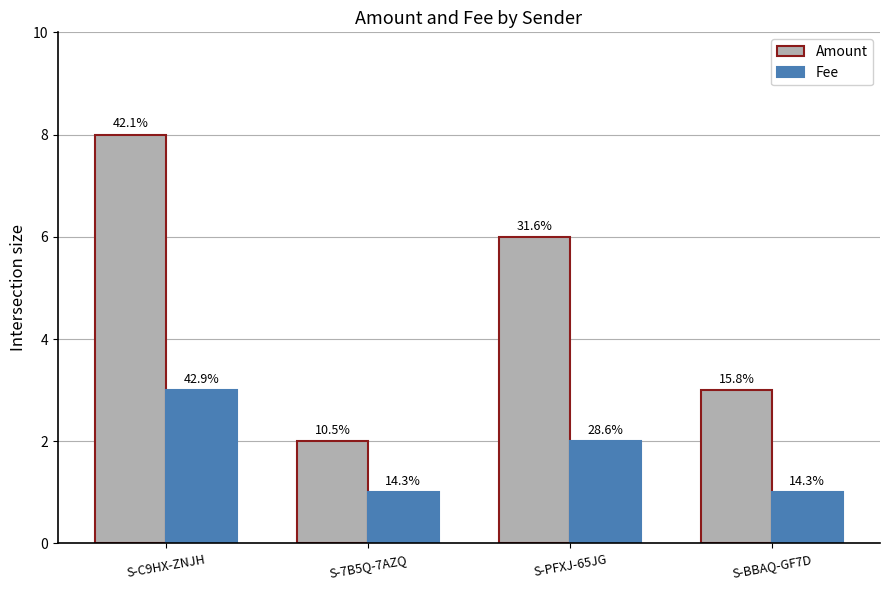

Which series changed the most between S-PFXJ-65JG and S-BBAQ-GF7D?

Amount